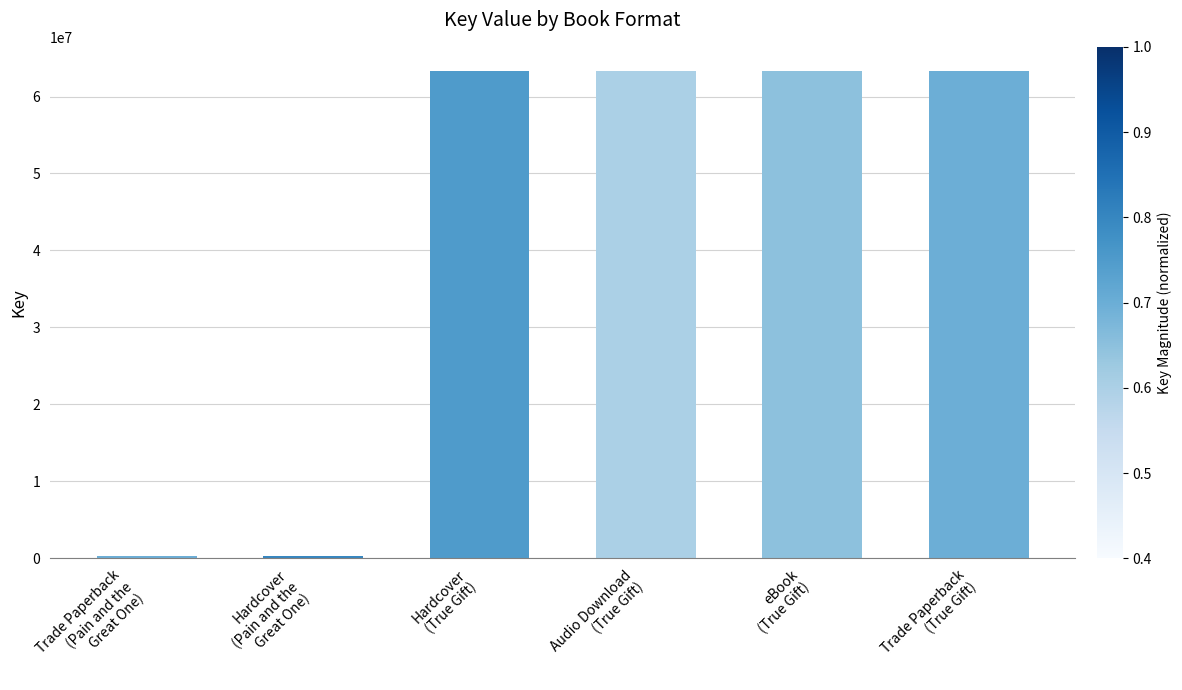

What is the maximum value shown in the chart?

63293553